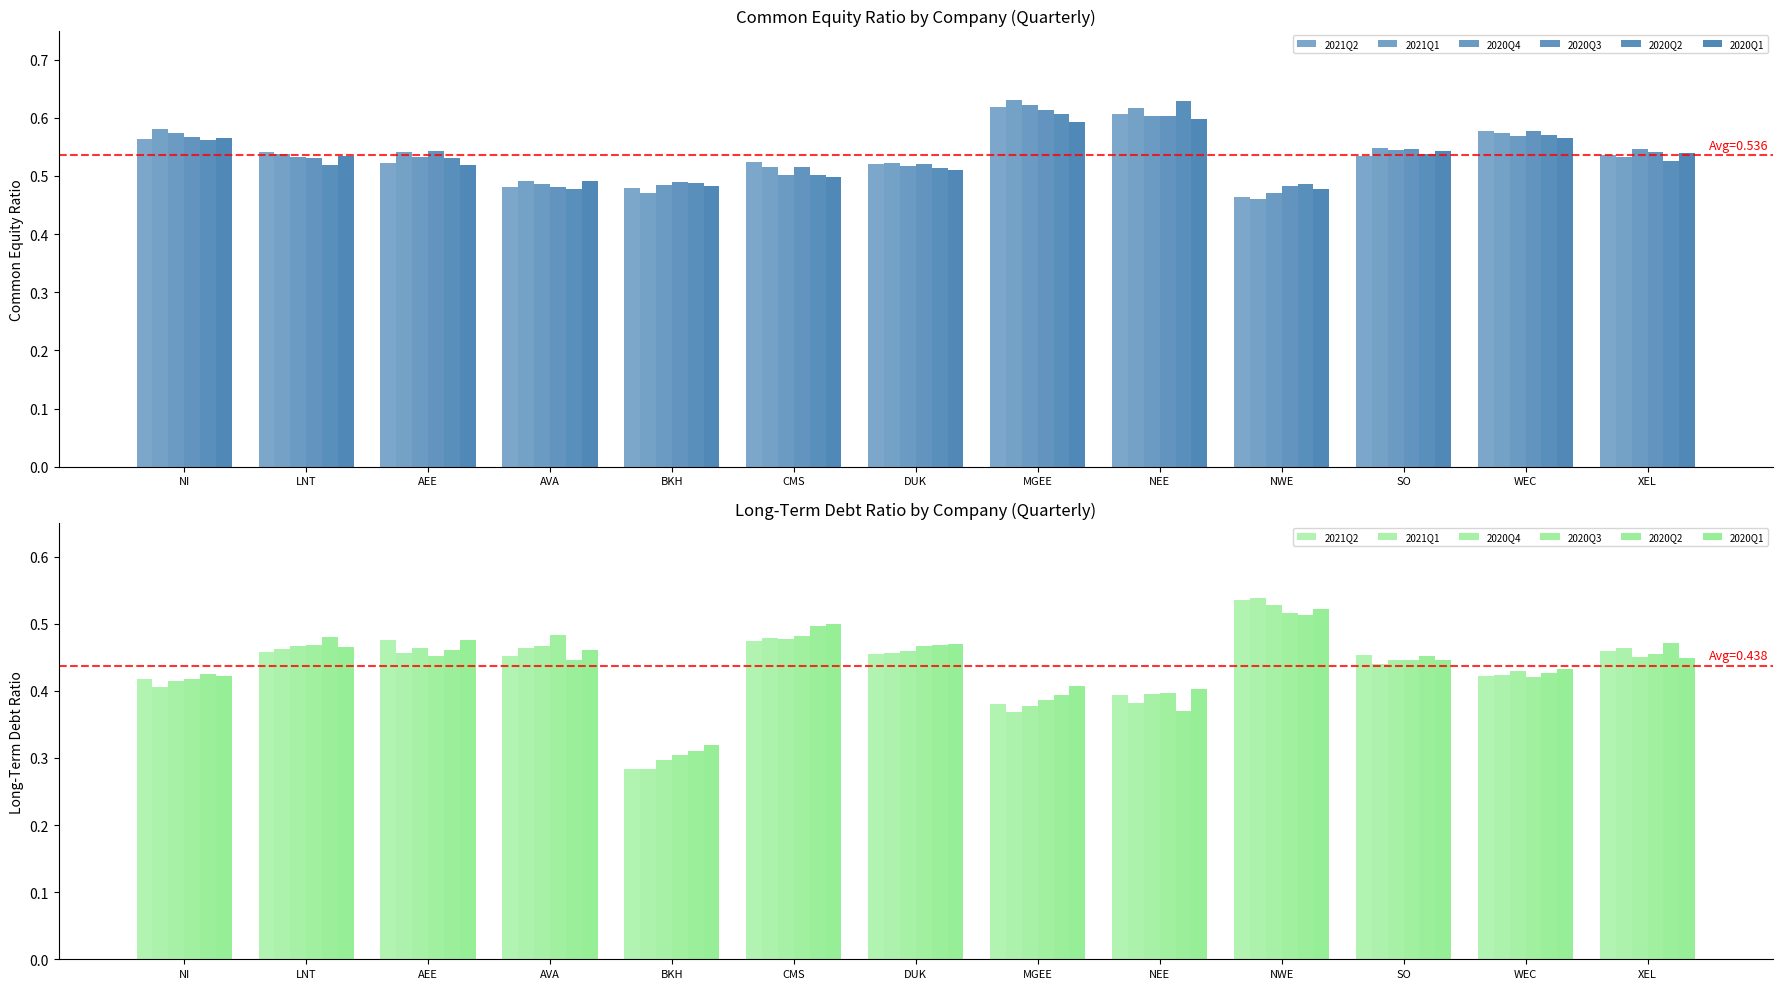

What is the sum of all 2020Q4 values?

5.7